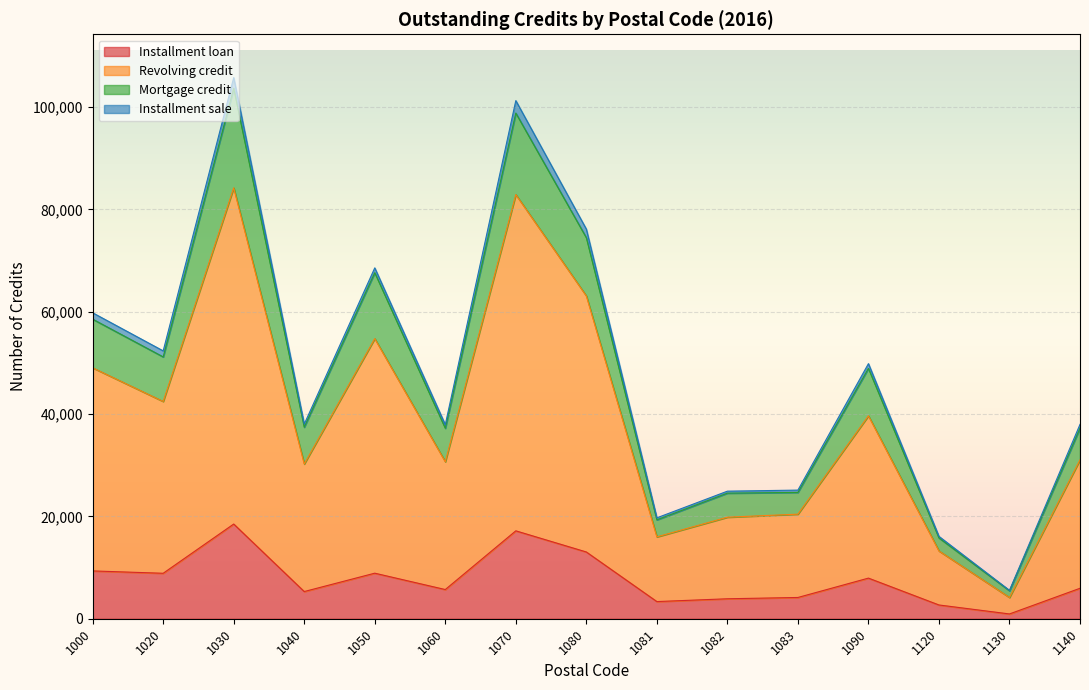

What is the value of the Revolving credit point at the 15th from the left?

31065